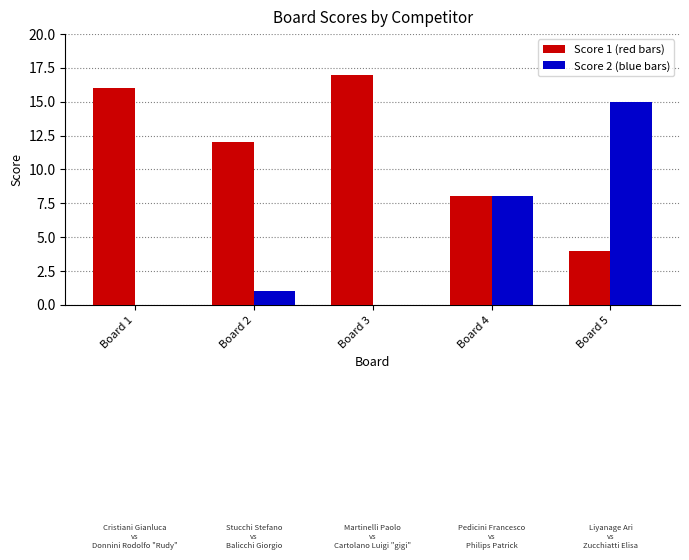

Reading right to left, extract all data points from this chart.

Score 1: Board 5=4	Board 4=8	Board 3=17	Board 2=12	Board 1=16
Score 2: Board 5=15	Board 4=8	Board 3=0	Board 2=1	Board 1=0